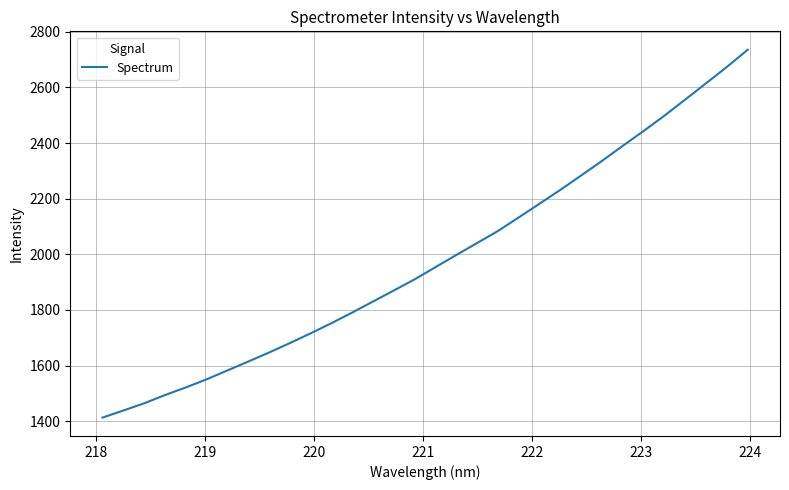

What is the smallest value displayed?

1413.3